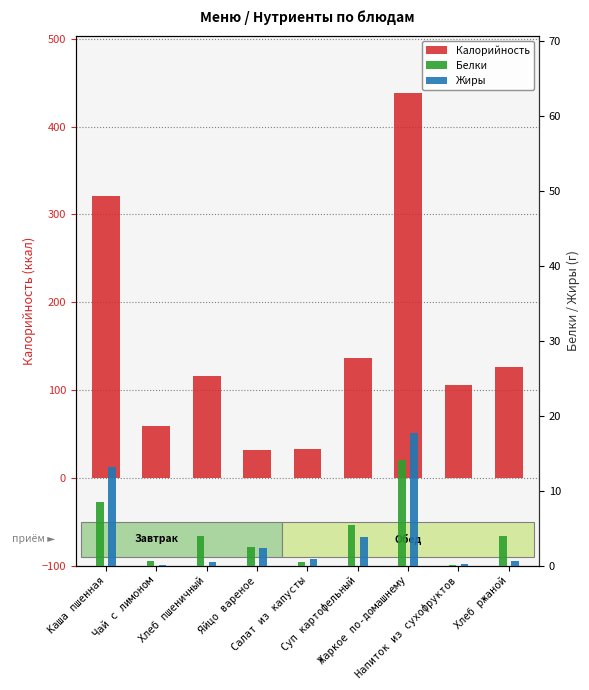

What is the difference between the maximum and second lowest values in the Калорийность series?

405.0